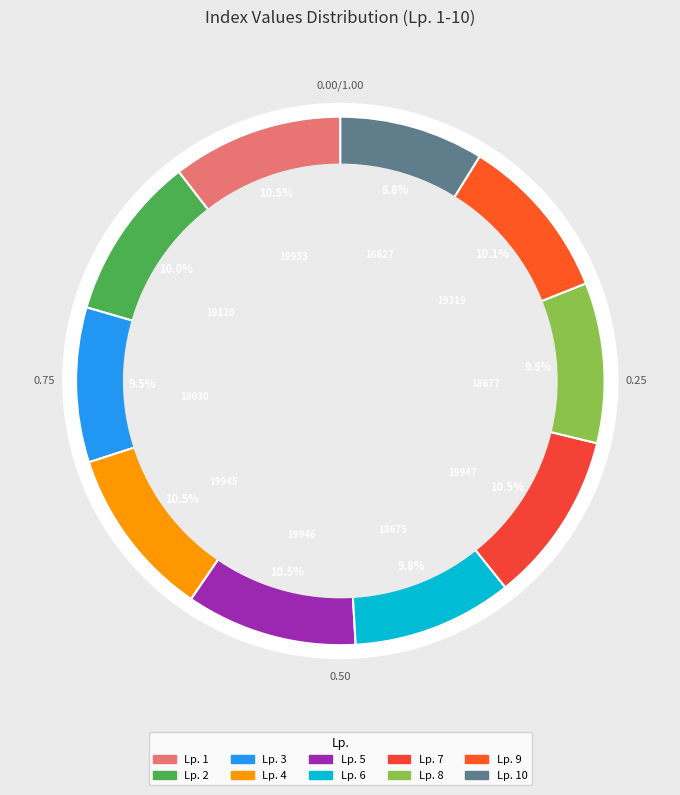

Does any single category account for the majority?

No